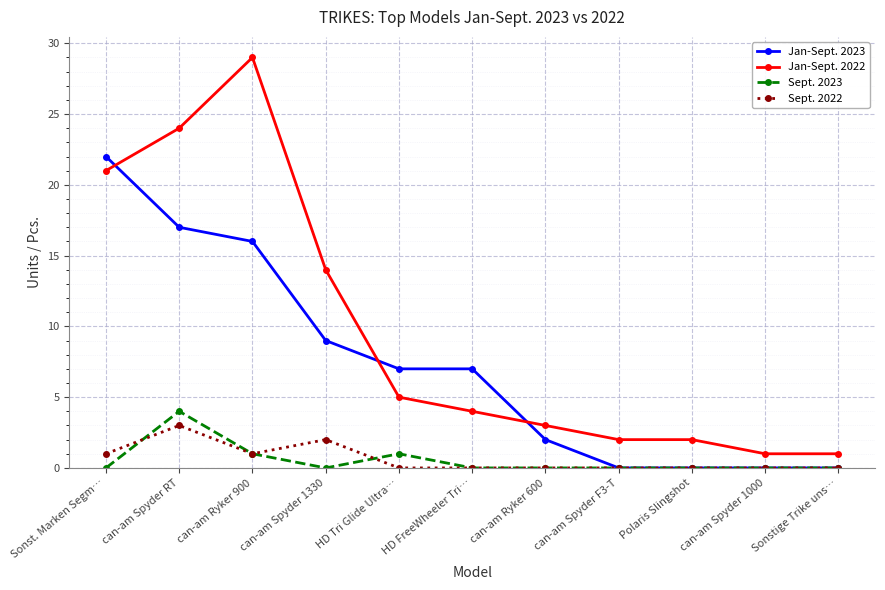

Reading left to right, what are all the values shown in this chart?

Jan-Sept. 2023: Sonst. Marken Segm…=22	can-am Spyder RT=17	can-am Ryker 900=16	can-am Spyder 1330=9	HD Tri Glide Ultra…=7	HD FreeWheeler Tri…=7	can-am Ryker 600=2	can-am Spyder F3-T=0	Polaris Slingshot=0	can-am Spyder 1000=0	Sonstige Trike uns…=0
Jan-Sept. 2022: Sonst. Marken Segm…=21	can-am Spyder RT=24	can-am Ryker 900=29	can-am Spyder 1330=14	HD Tri Glide Ultra…=5	HD FreeWheeler Tri…=4	can-am Ryker 600=3	can-am Spyder F3-T=2	Polaris Slingshot=2	can-am Spyder 1000=1	Sonstige Trike uns…=1
Sept. 2023: Sonst. Marken Segm…=0	can-am Spyder RT=4	can-am Ryker 900=1	can-am Spyder 1330=0	HD Tri Glide Ultra…=1	HD FreeWheeler Tri…=0	can-am Ryker 600=0	can-am Spyder F3-T=0	Polaris Slingshot=0	can-am Spyder 1000=0	Sonstige Trike uns…=0
Sept. 2022: Sonst. Marken Segm…=1	can-am Spyder RT=3	can-am Ryker 900=1	can-am Spyder 1330=2	HD Tri Glide Ultra…=0	HD FreeWheeler Tri…=0	can-am Ryker 600=0	can-am Spyder F3-T=0	Polaris Slingshot=0	can-am Spyder 1000=0	Sonstige Trike uns…=0